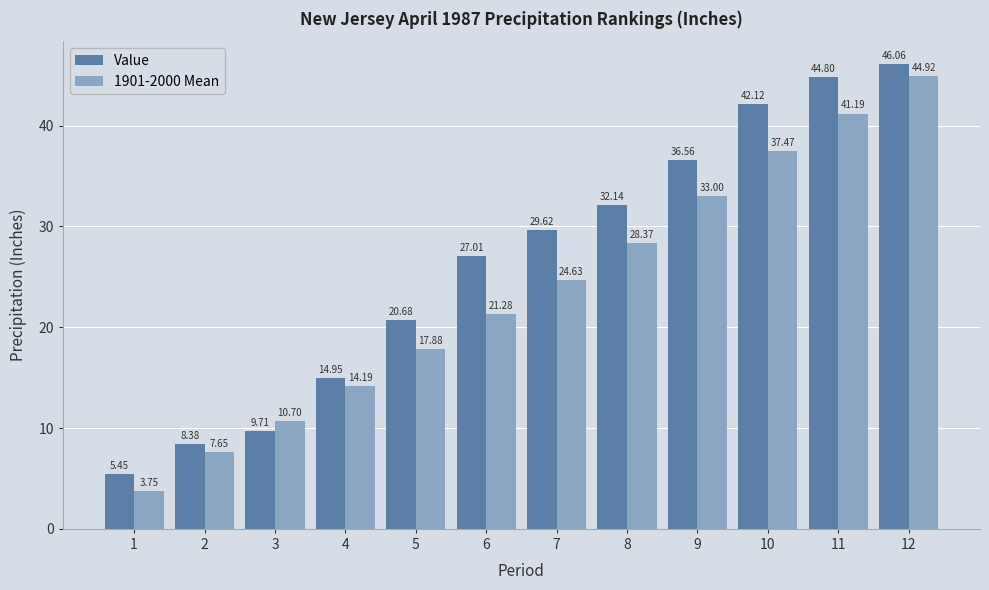

What are all the series names shown in the legend?

Value, 1901-2000 Mean